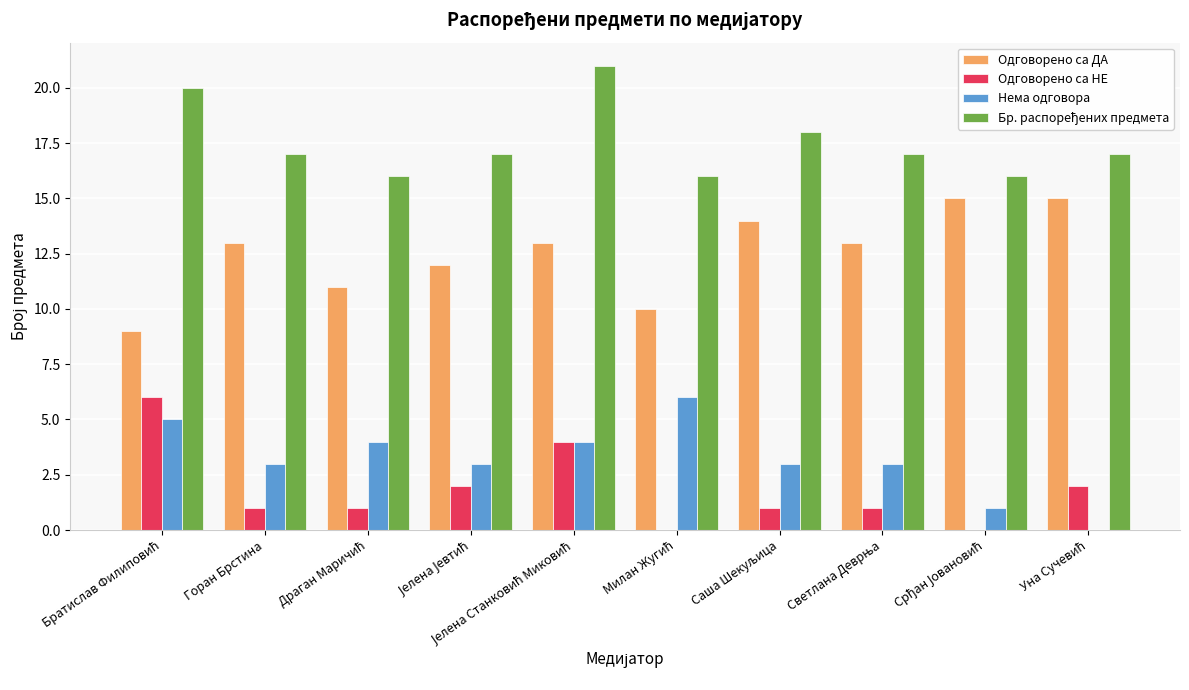

What is the sum of all Одговорено са НЕ values?

18